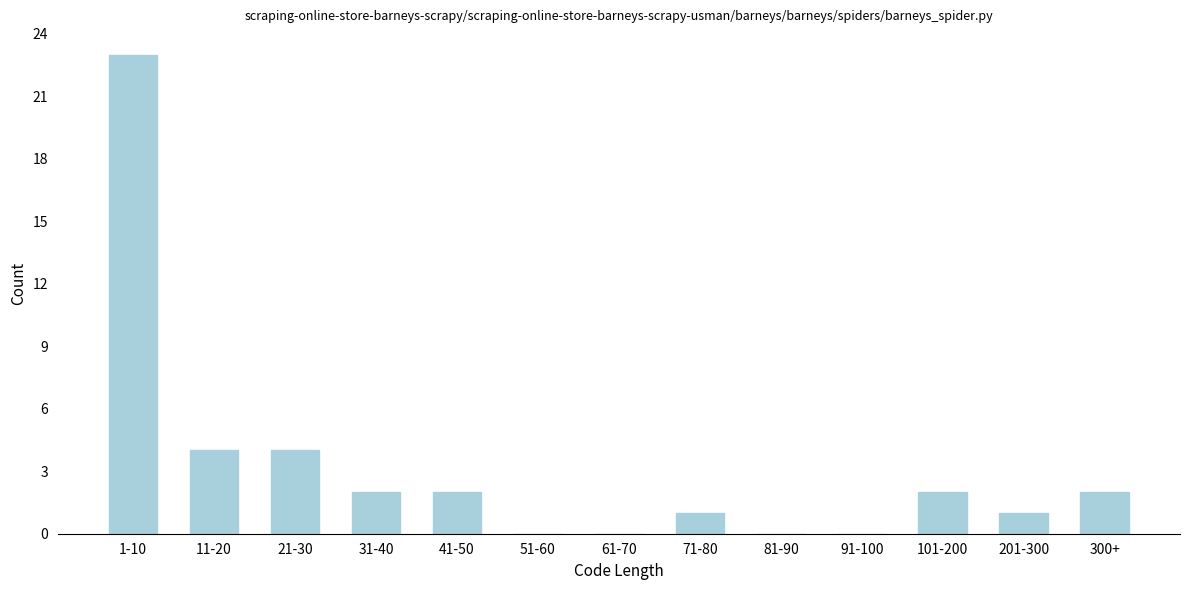

Reading left to right, extract all data points from this chart.

1-10=23	11-20=4	21-30=4	31-40=2	41-50=2	51-60=0	61-70=0	71-80=1	81-90=0	91-100=0	101-200=2	201-300=1	300+=2